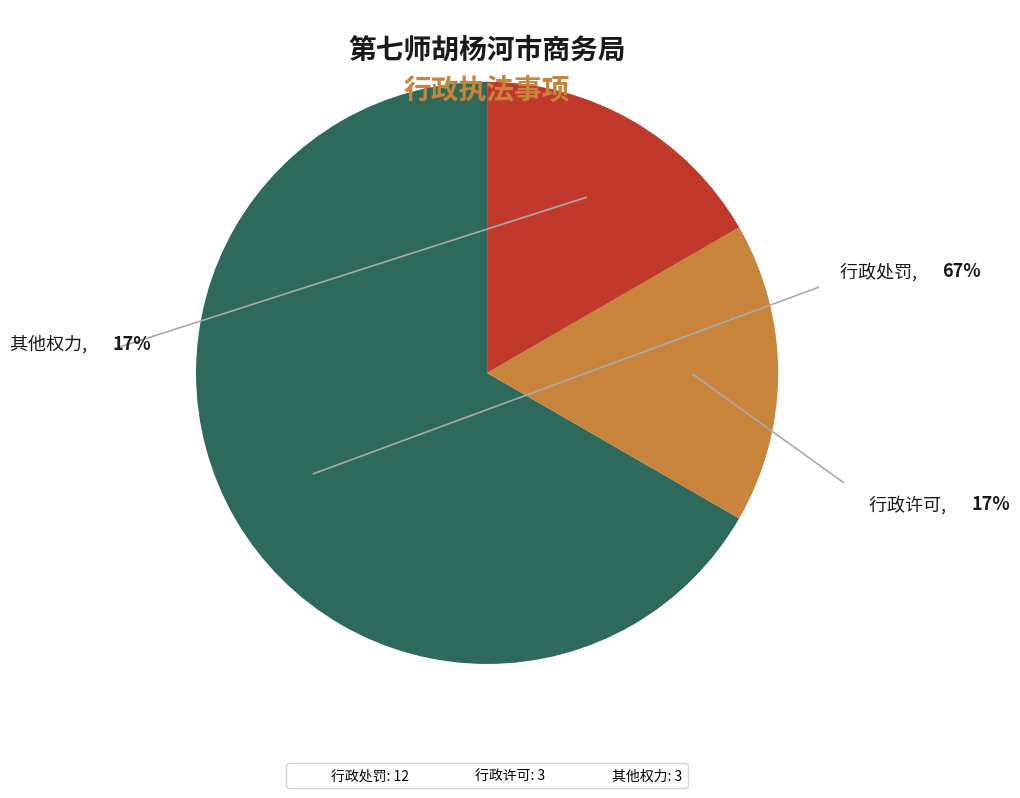

Combined, what portion of the pie is 行政许可 and 行政处罚?

83.3%